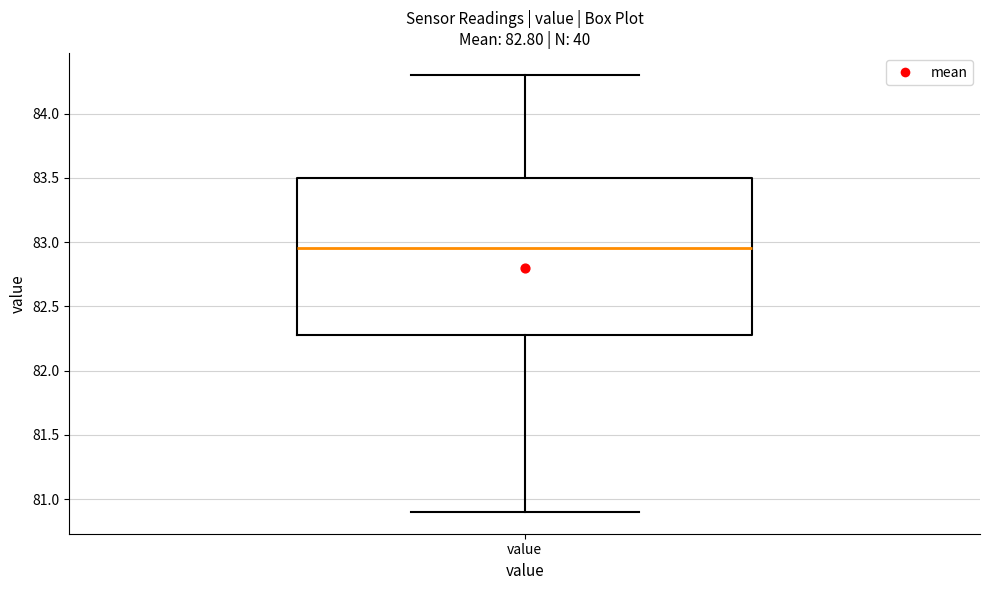

Where is the lower edge of the box for value on the y-axis? The values are not printed on the chart, so give them approximately, as read against the axis.

82.30